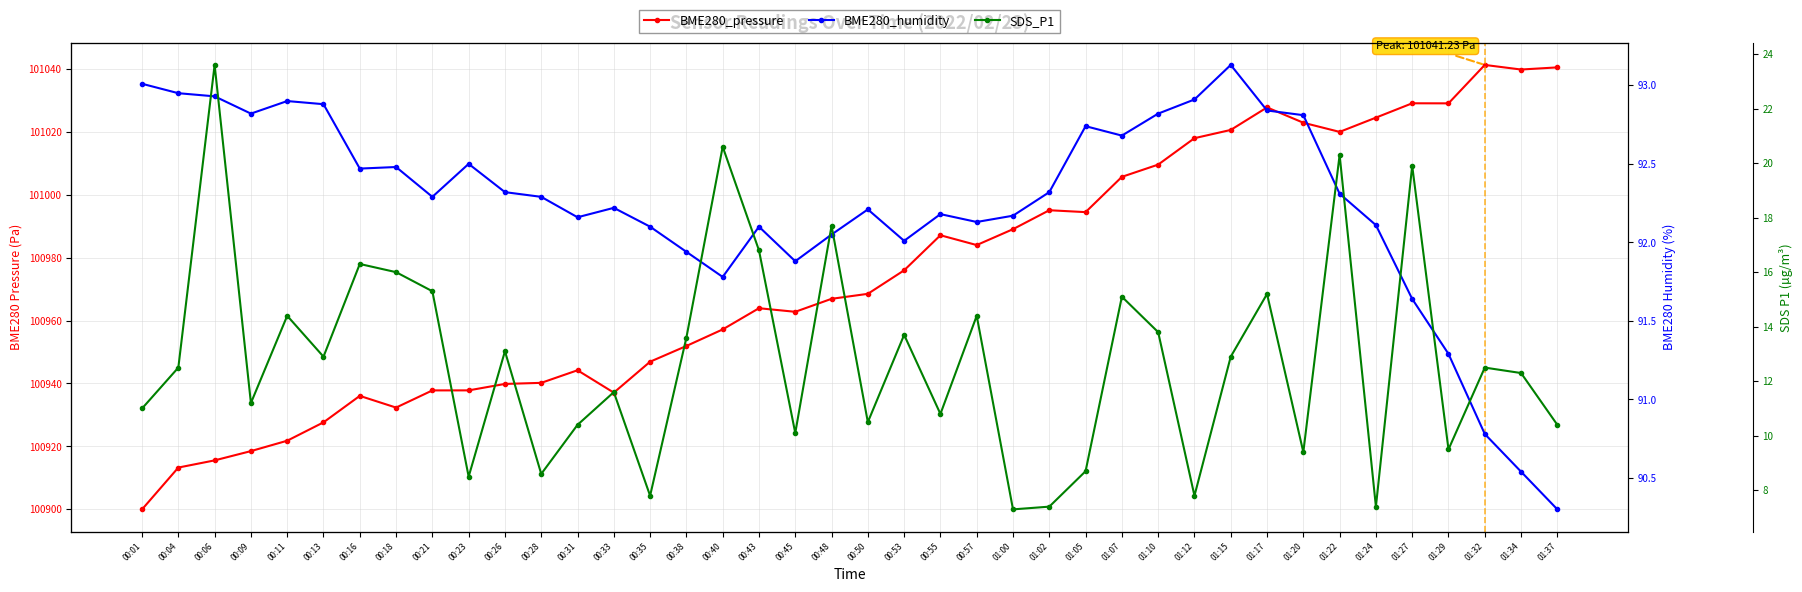

What is the minimum value shown in the chart?

7.3